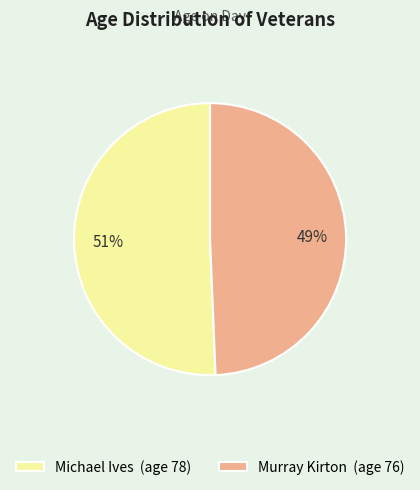

How many segments does this pie chart have?

2